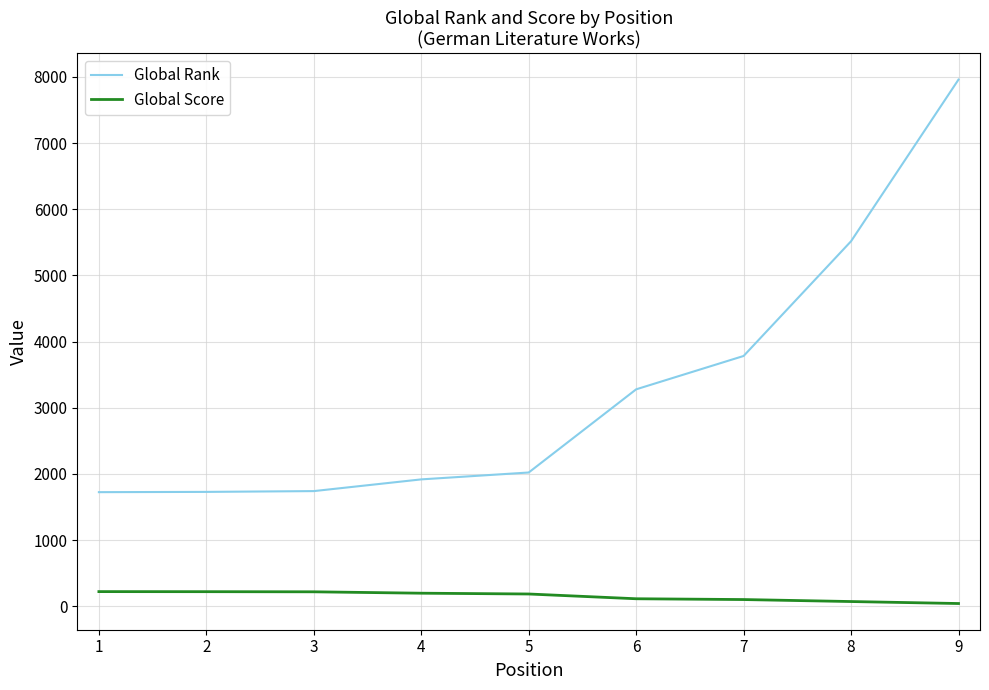

What is the total value across all series at 2?

1950